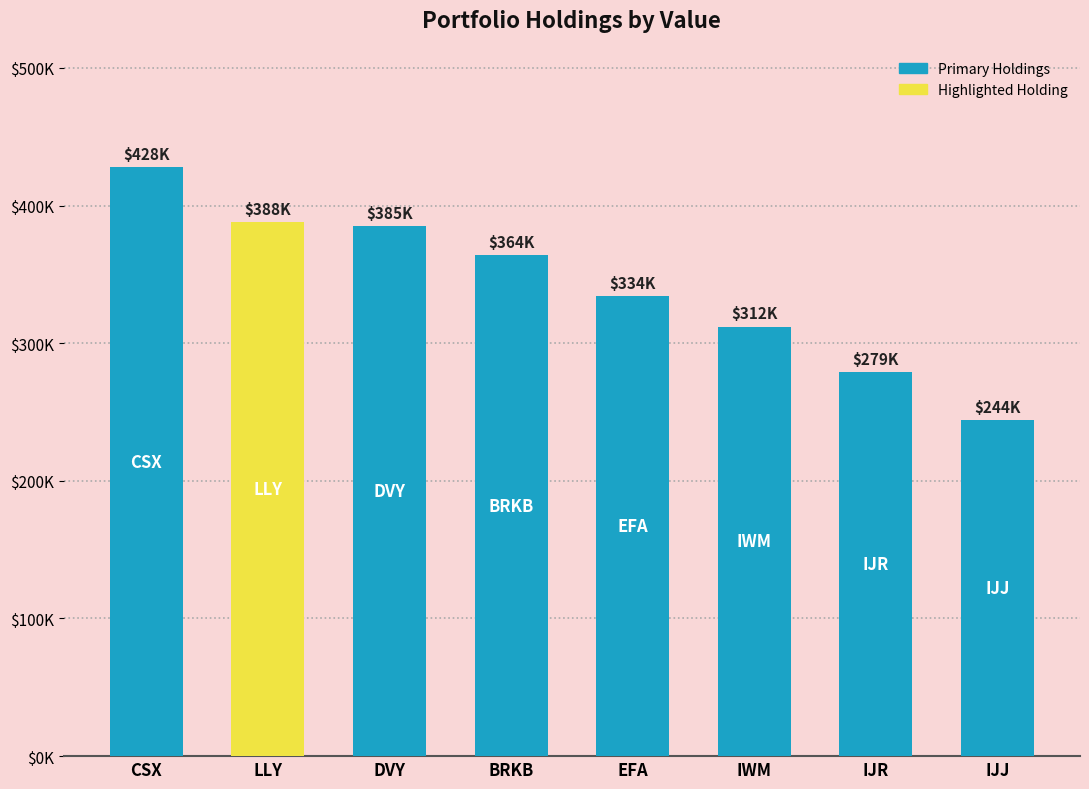

The value at BRKB is 231475. True or false?

False